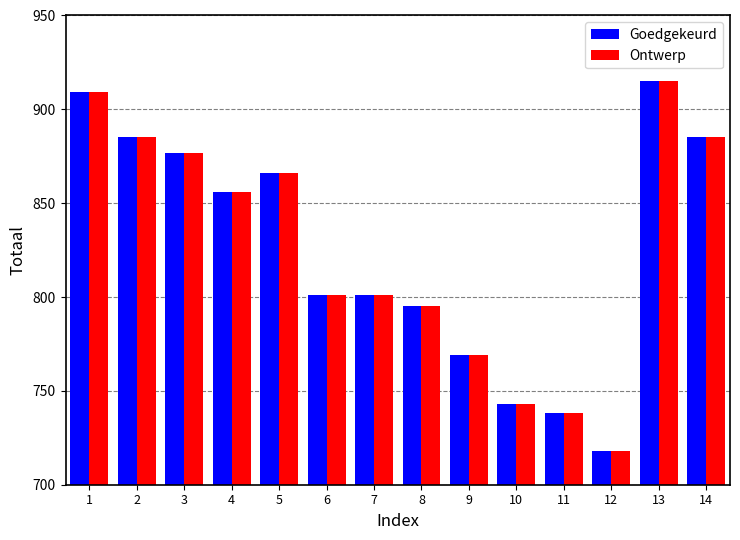

Which category has the highest value in the Goedgekeurd series?

13